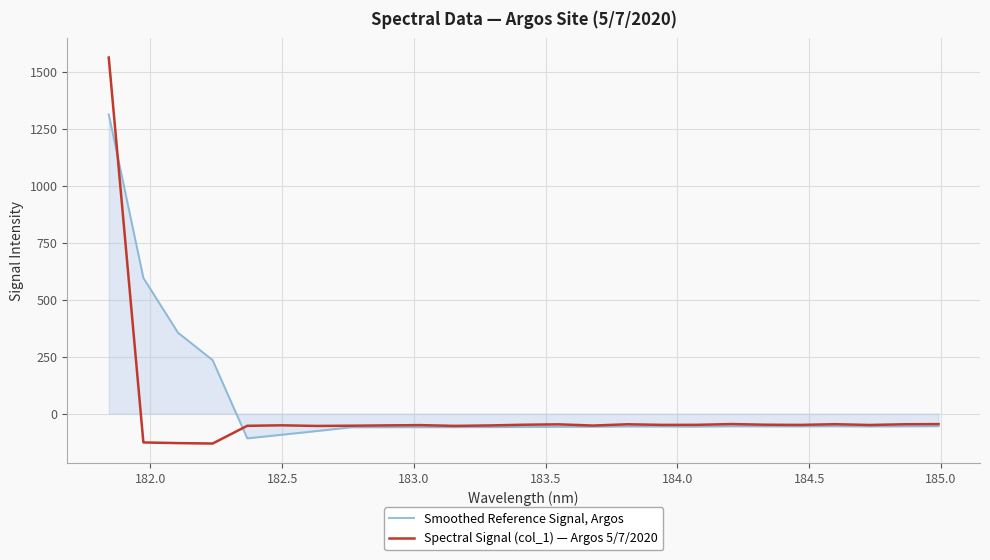

List the series in order of their overall mean, highest first.

Smoothed Reference Signal, Argos, Spectral Signal (col_1) — Argos 5/7/2020